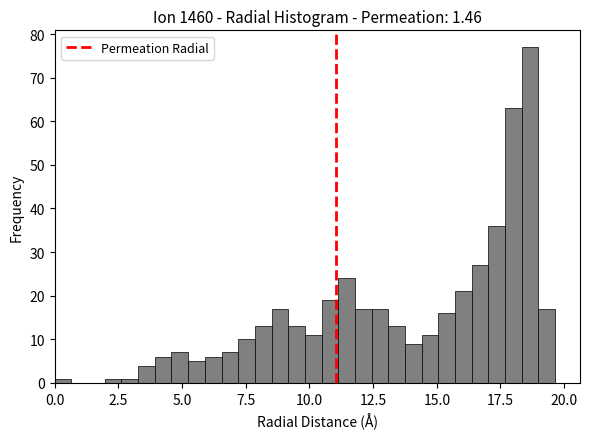

Around what value on the x-axis is the tallest bar? Give the approximate position of its centre, as read against the axis.

18.5